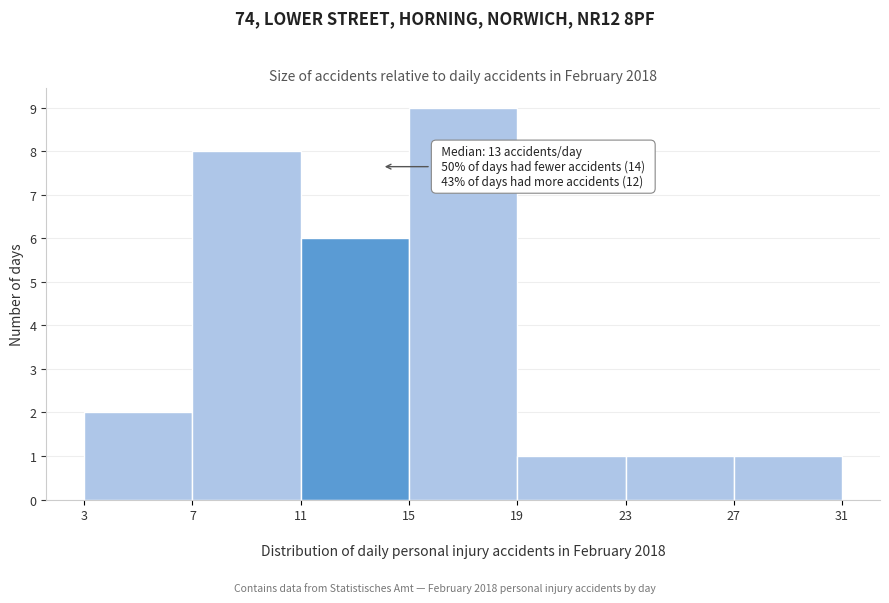

Which range on the x-axis has the tallest bar?

15 to 19